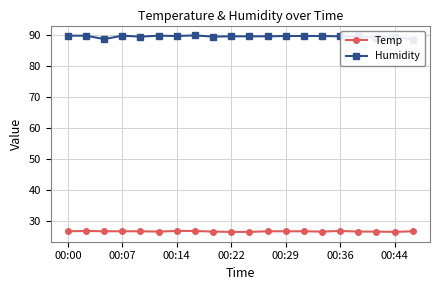

Count the number of categories in the chart.

20